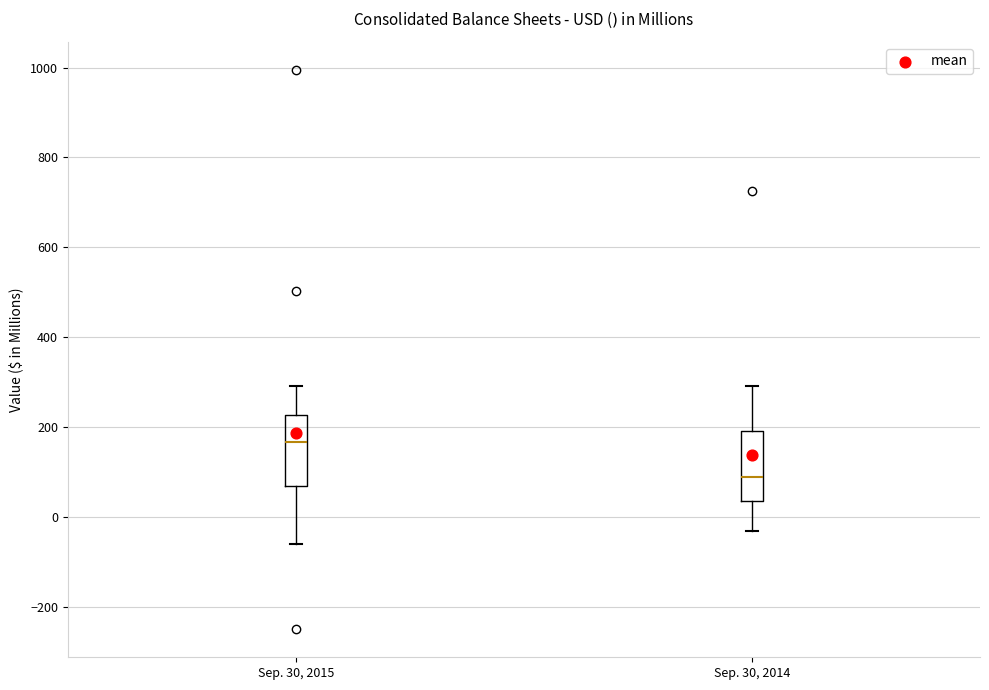

Reading left to right, transcribe this box plot: for each box, give where its median line is, the range the box spans, and where its two whiskers end, as read against the y-axis. The values are not printed on the chart, so give them approximately, as read against the axis.

Sep. 30, 2015: median 160, box 60 to 220, whiskers -60 to 300
Sep. 30, 2014: median 80, box 40 to 200, whiskers -40 to 300